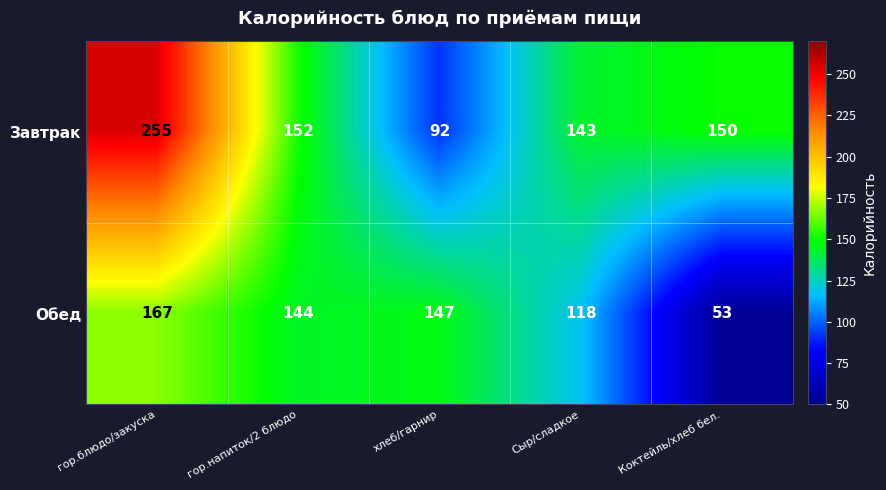

What is the total value across all series at гор.блюдо/закуска?

422